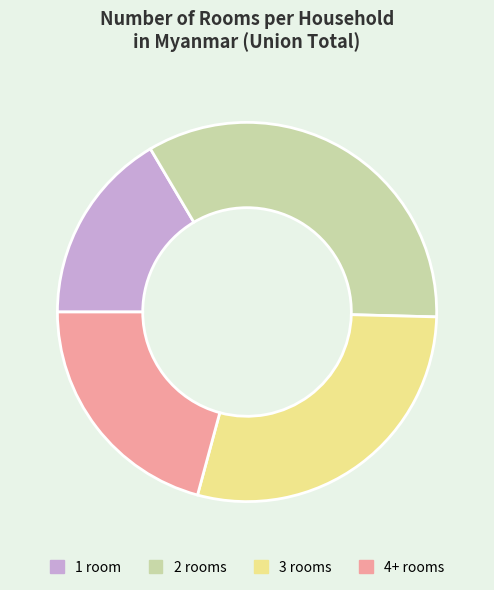

Do 3 rooms and 1 room together represent more than half of the pie?

No